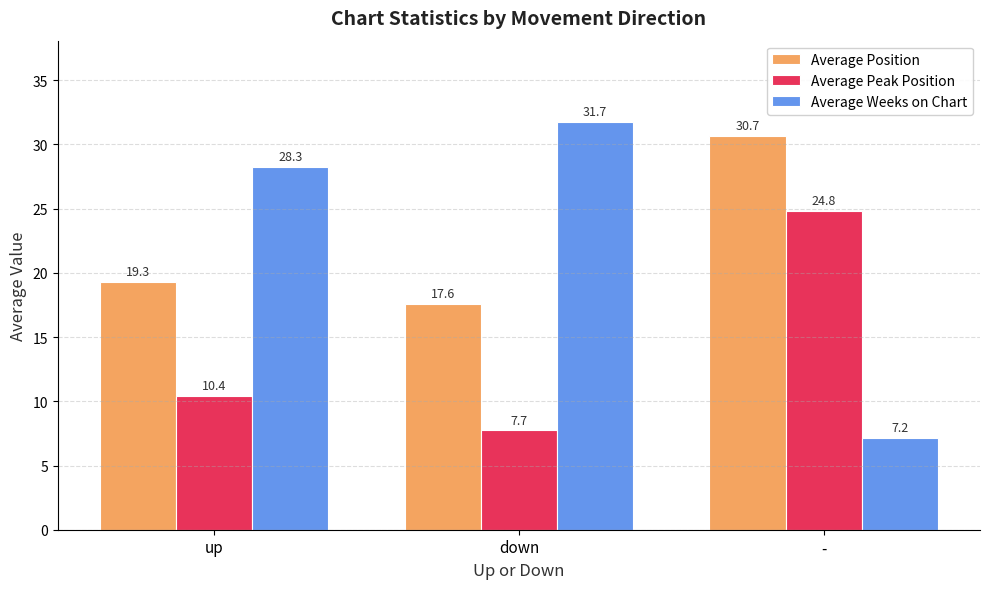

Reading right to left, list all the values displayed in this chart.

Average Position: 30.7	17.6	19.3
Average Peak Position: 24.8	7.7	10.4
Average Weeks on Chart: 7.2	31.7	28.3